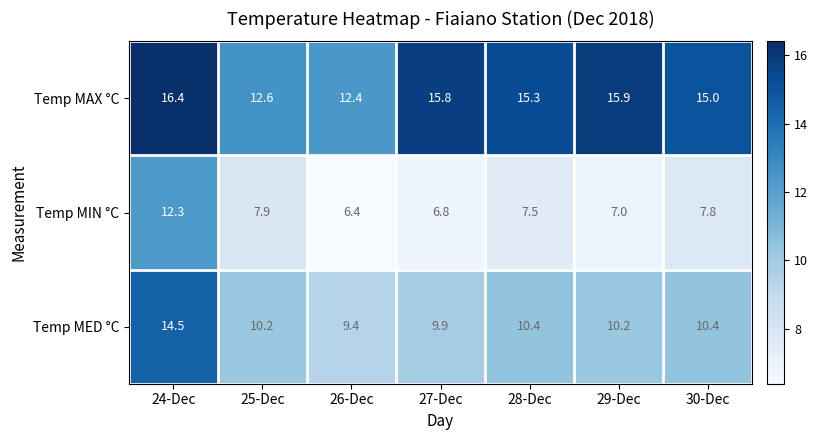

True or false: Temp MED °C has a value of 14.0 at 30-Dec.

False